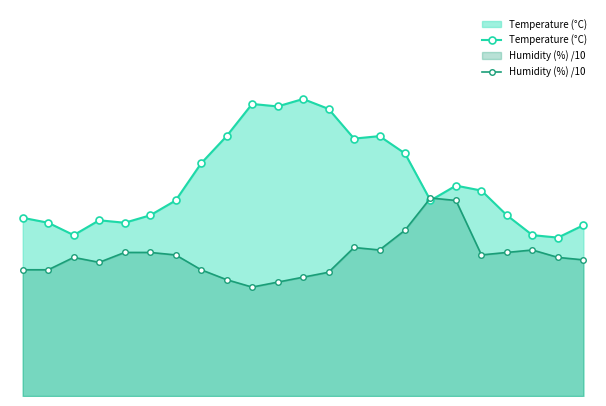

What is the value of the Humidity (%) /10 point at the 6th from the left?

5.8